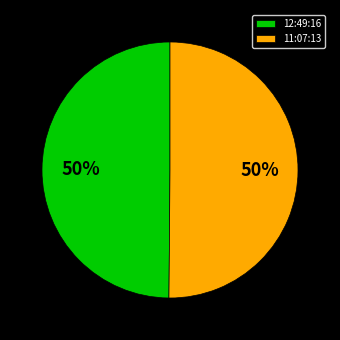

True or false: 11:07:13 accounts for 50% of the total.

True